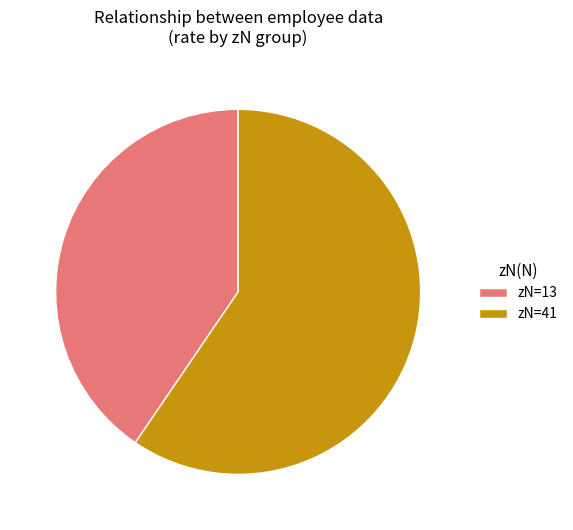

Rank the categories by value from highest to lowest.

zN=41, zN=13